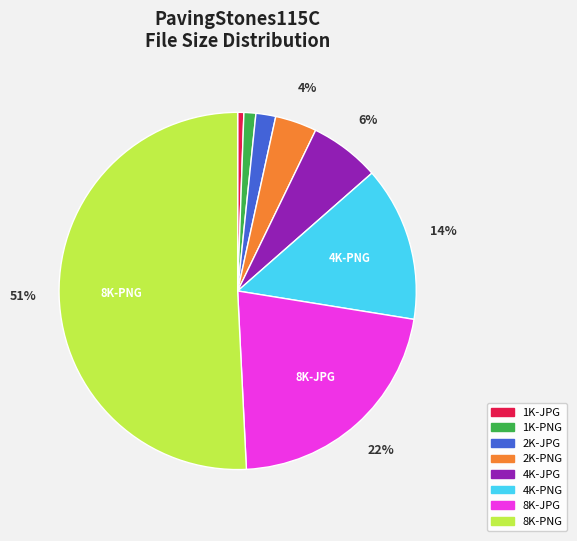

What is the majority slice?

8K-PNG